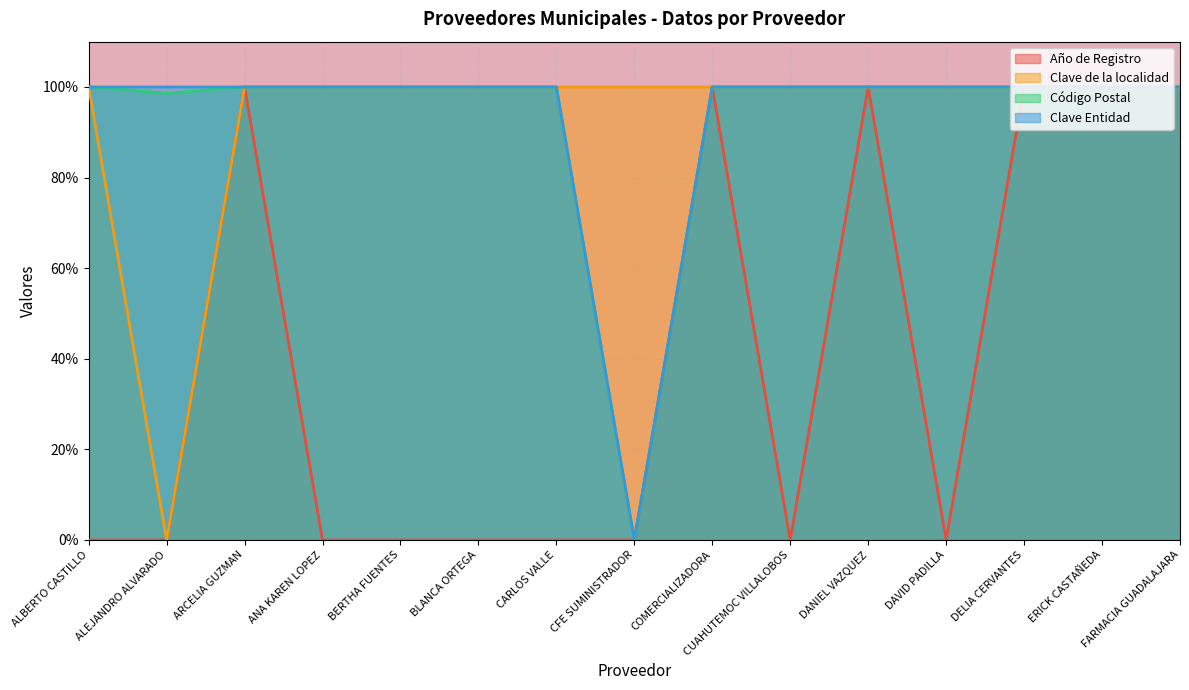

In Clave de la localidad, how many points are lower than both neighbors (excluding endpoints)?

1